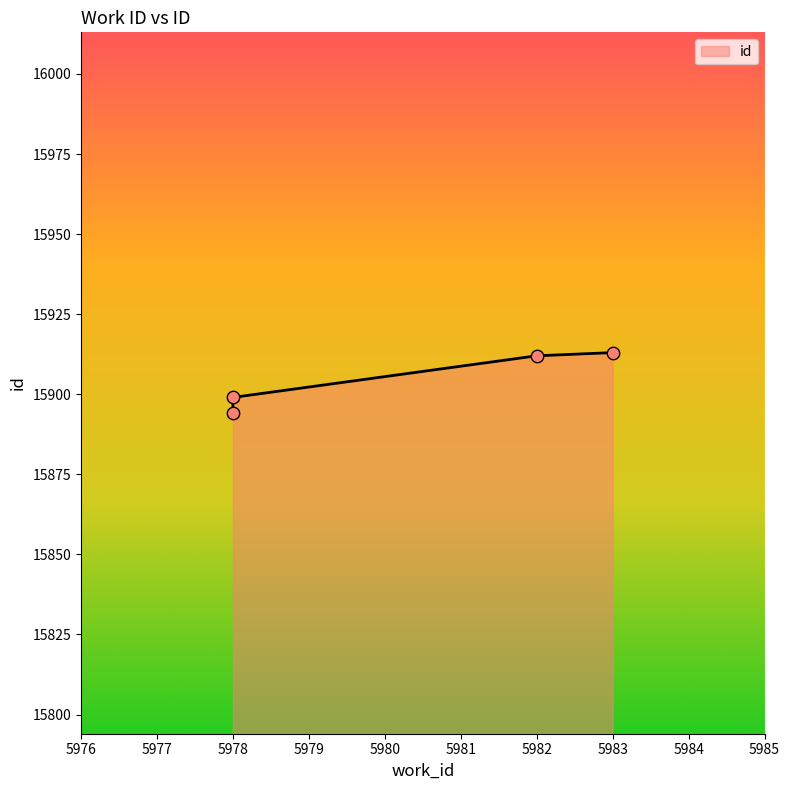

What is the change in value from 5978 to 5982?

+18